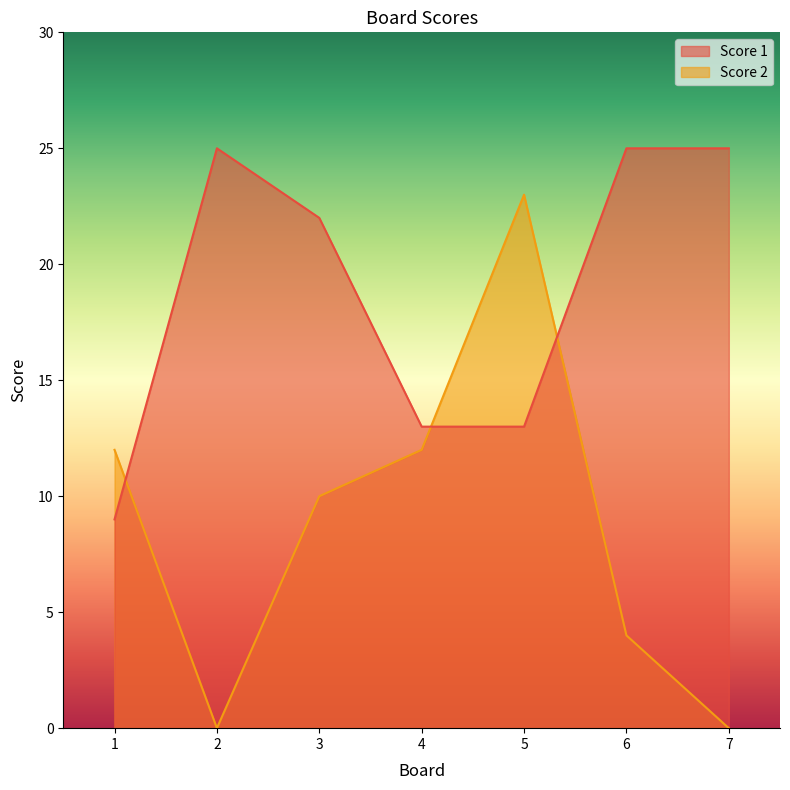

How many lines are shown in the chart?

2